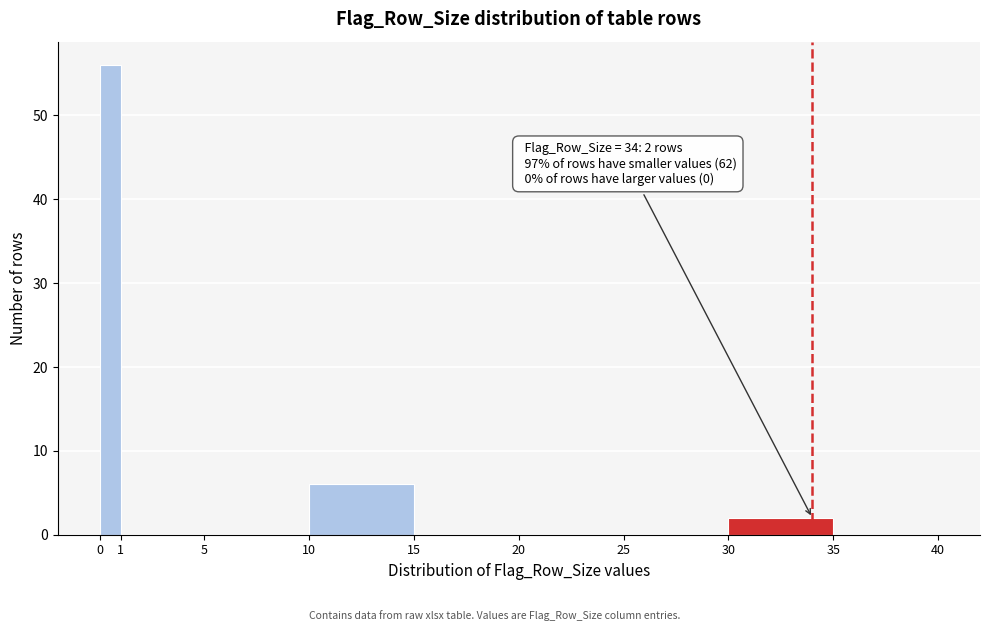

Which range on the x-axis has the tallest bar?

0 to 1